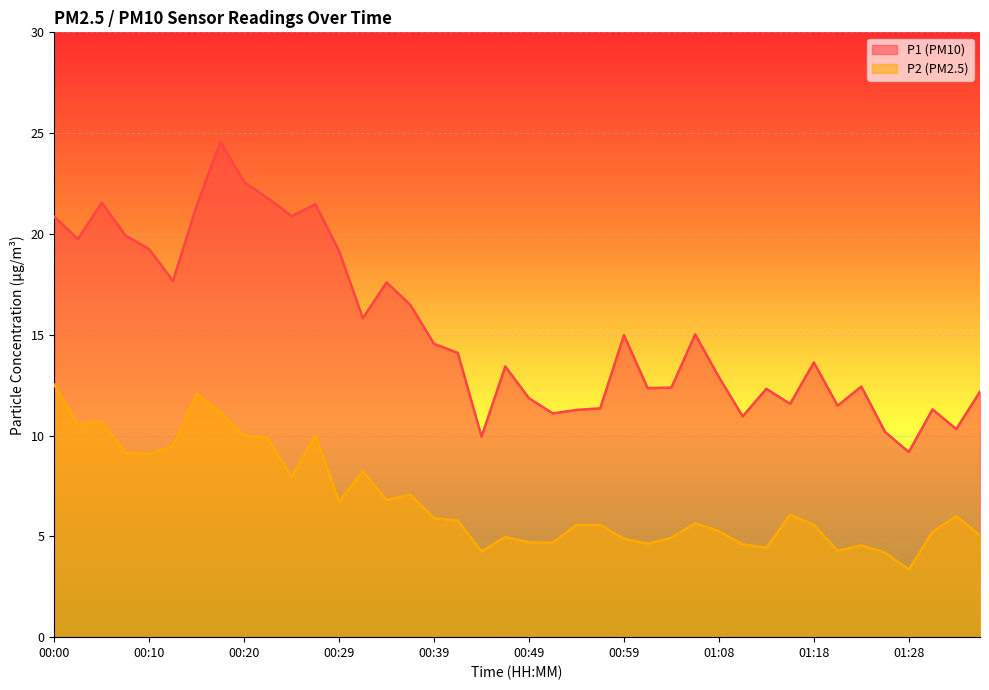

In P1, how many points are higher than both neighbors (excluding endpoints)?

11